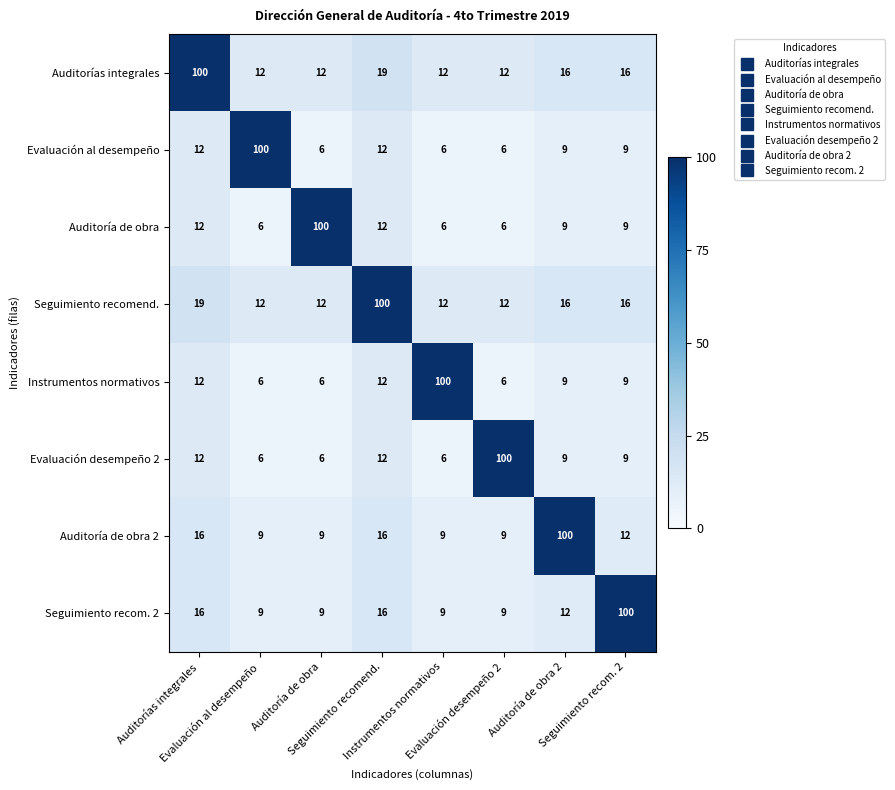

At how many categories does at least one series exceed 28?

8